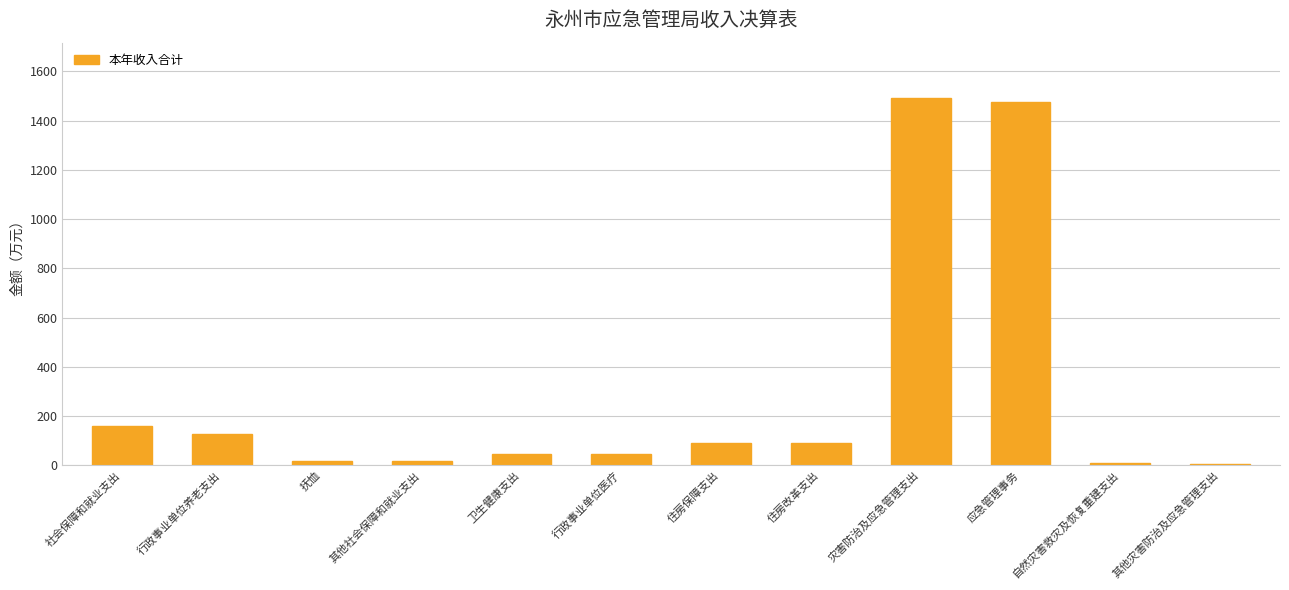

What is the ratio of the value at 行政事业单位养老支出 to the value at 社会保障和就业支出?

0.8